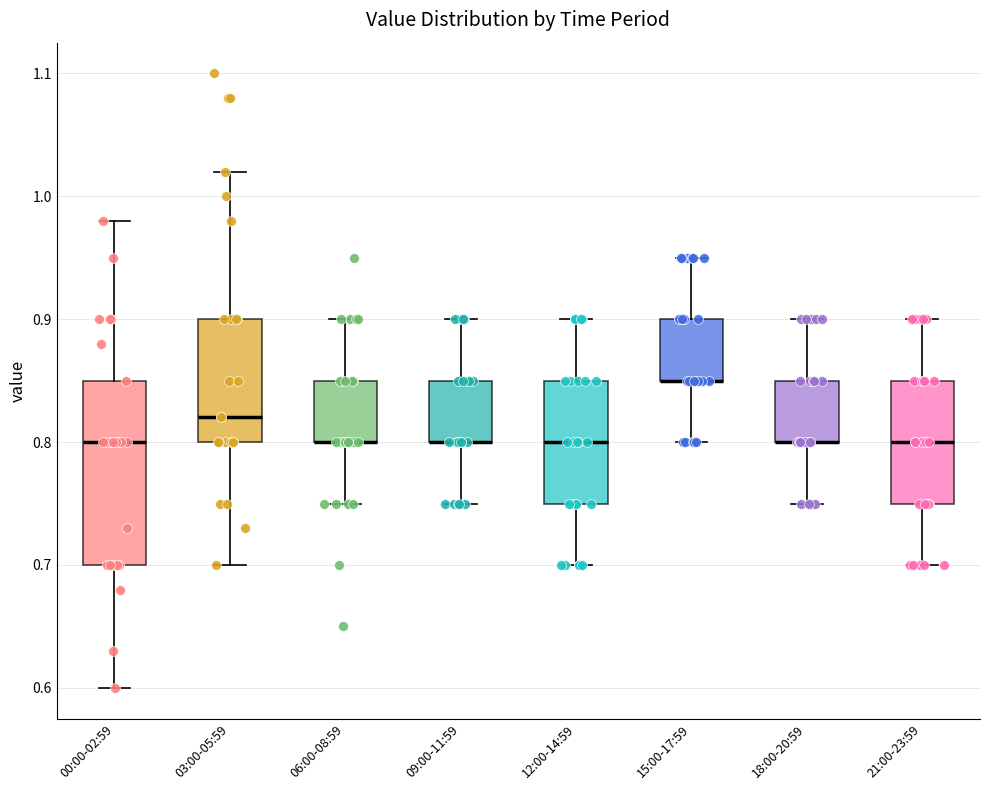

Where does the upper whisker of the box for 09:00-11:59 end on the y-axis? The values are not printed on the chart, so give them approximately, as read against the axis.

0.90